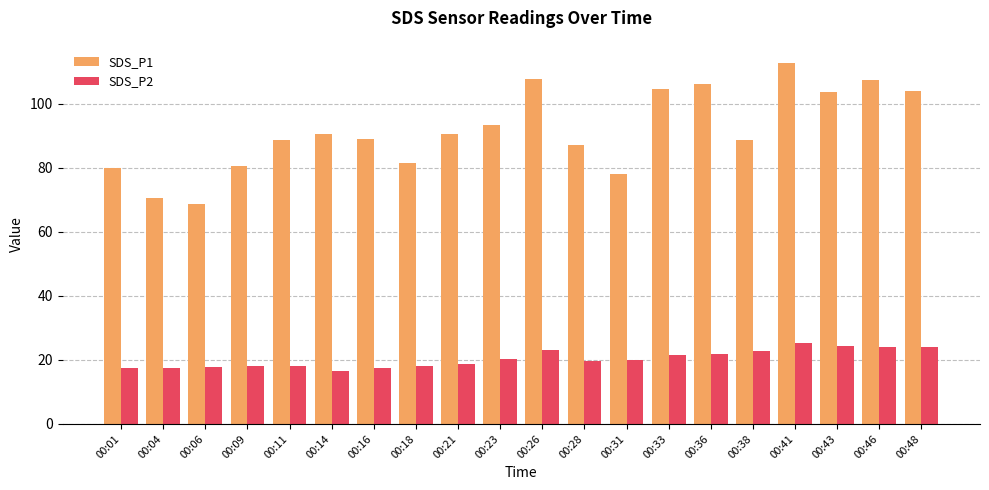

Which series has the widest spread of values?

SDS_P1